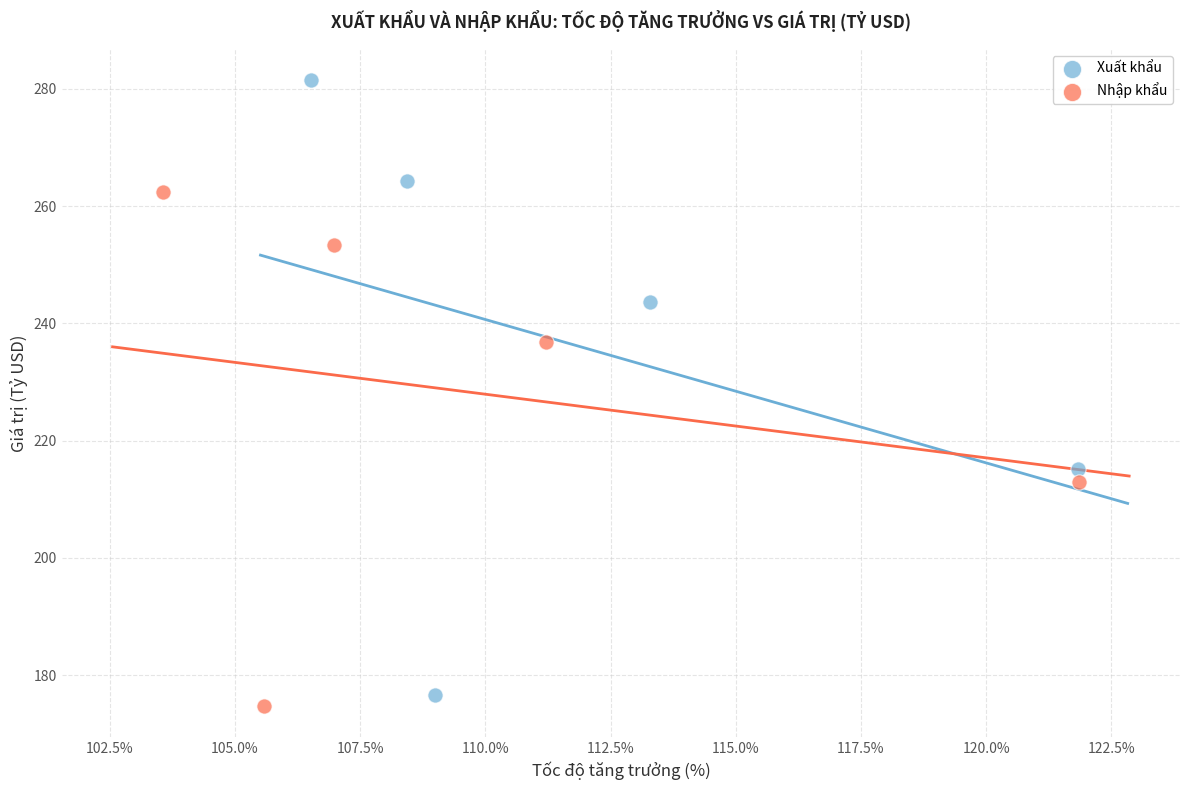

Which series contains the lowest Y value?

Nhập khẩu